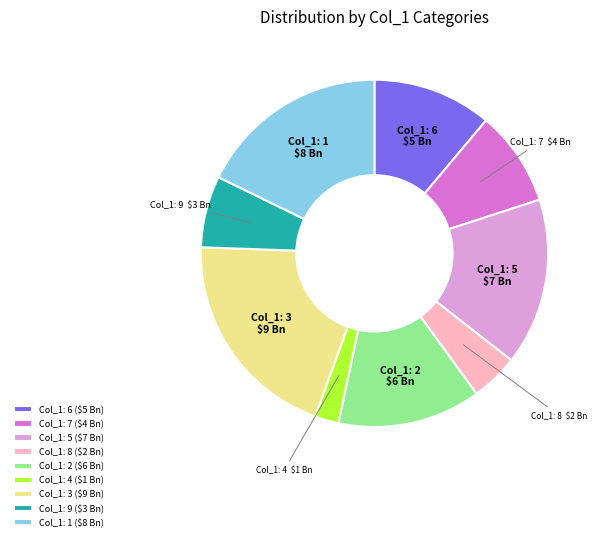

True or false: Col_1: 5 accounts for 7% of the total.

False